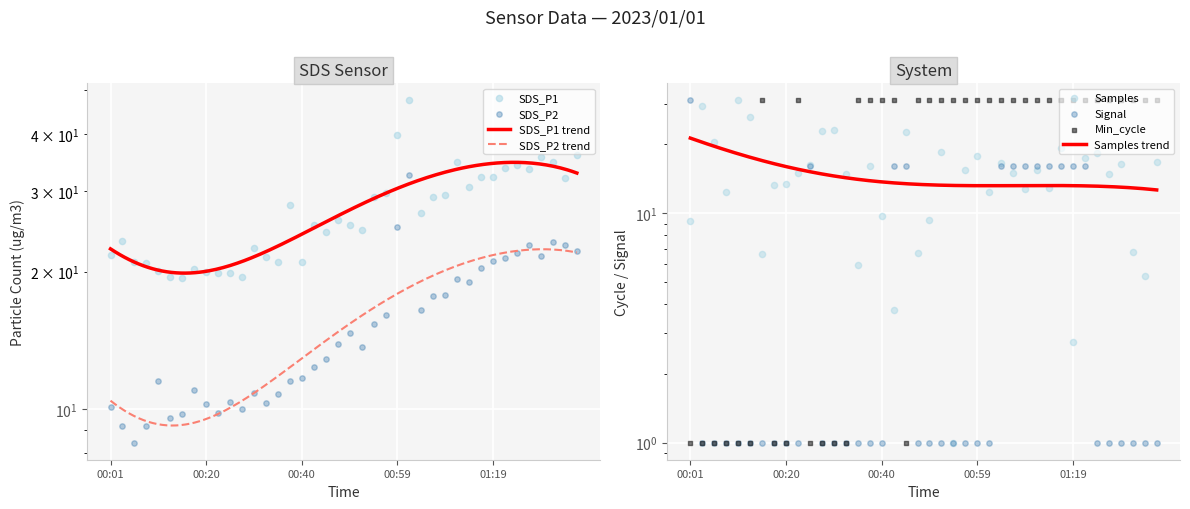

Is the value of SDS_P2 at 01:16 greater than the value of Signal at 00:23?

Yes